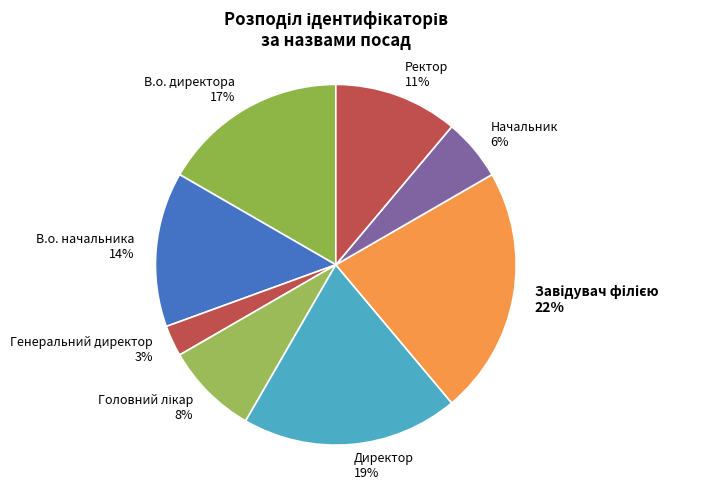

To the nearest percent, what portion does Директор represent?

19%